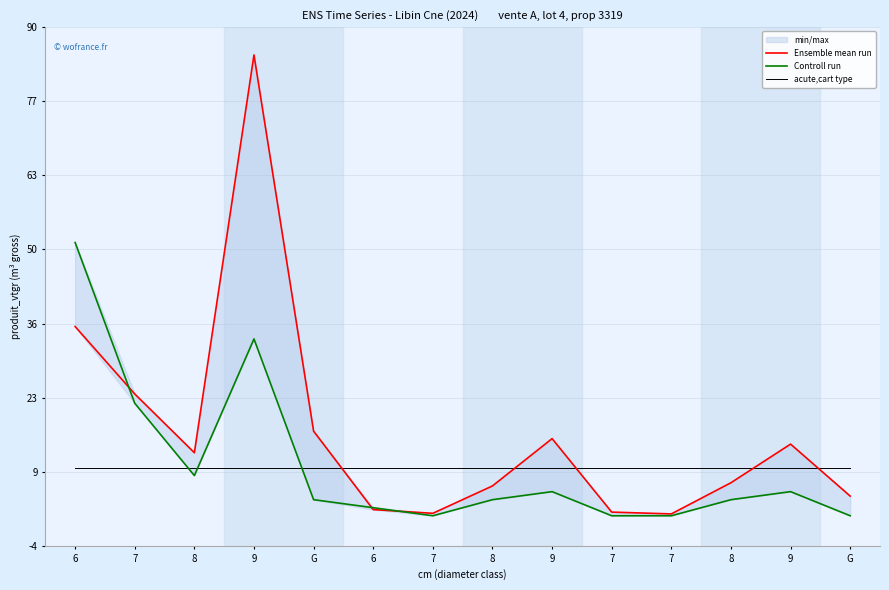

How many times do Controll run and Ensemble mean run cross each other?

3